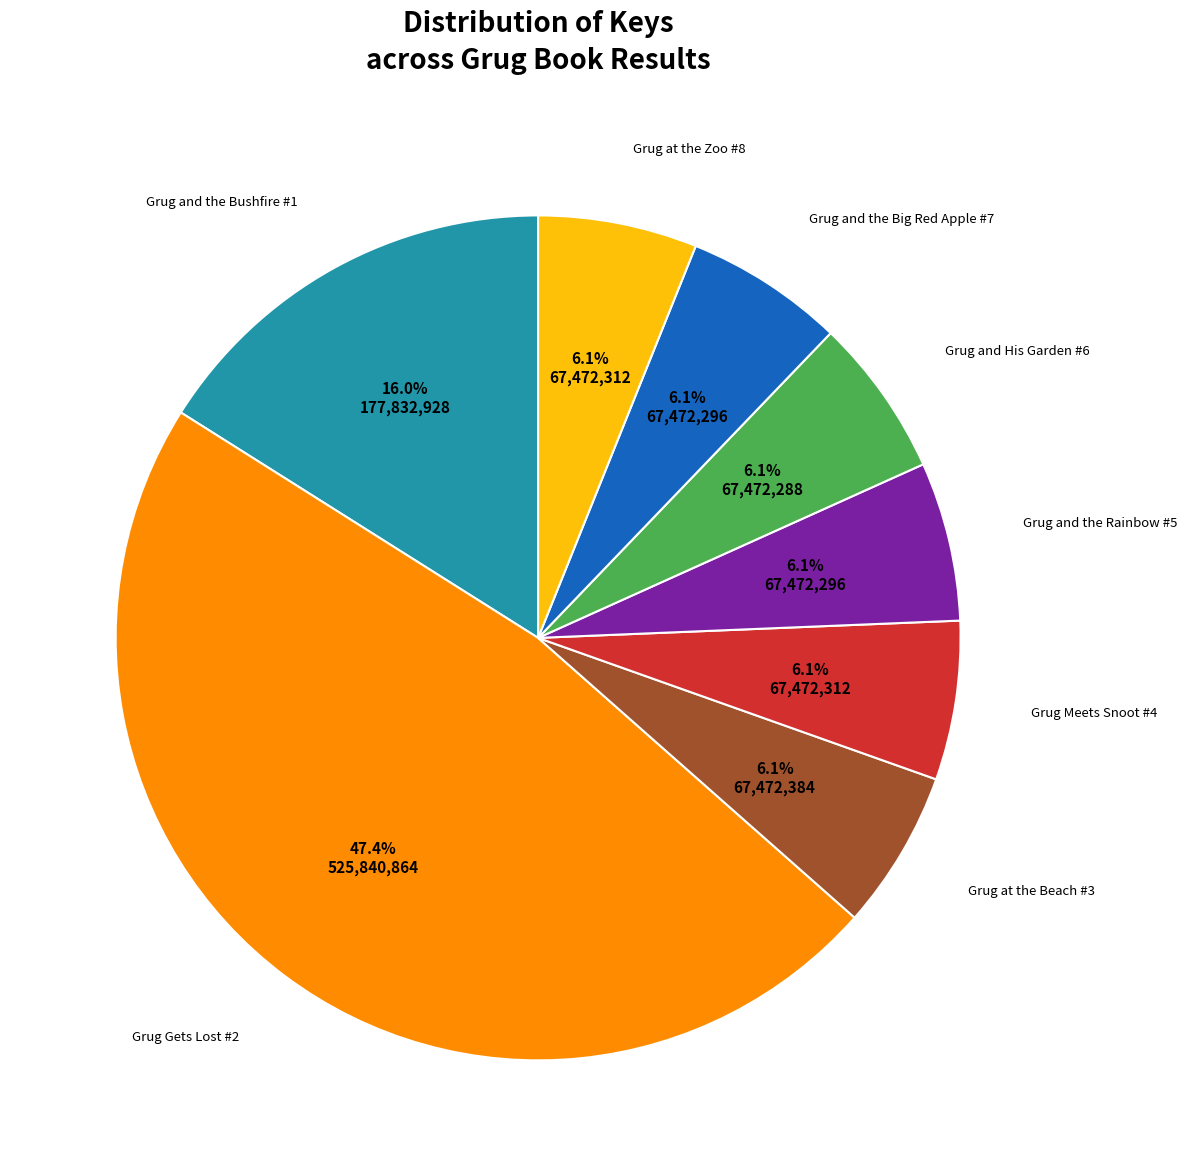

Is there a majority slice in this chart?

No